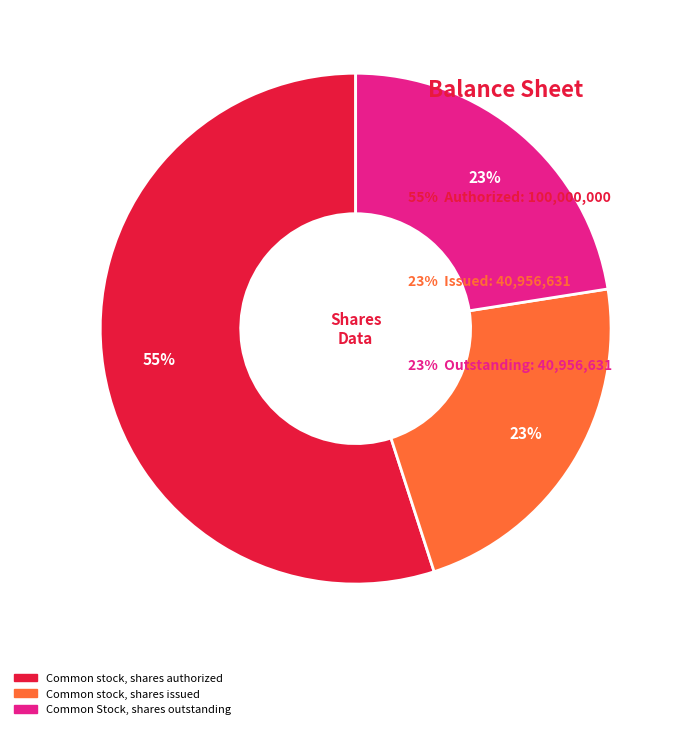

What is the largest slice in the pie chart?

Common stock, shares authorized